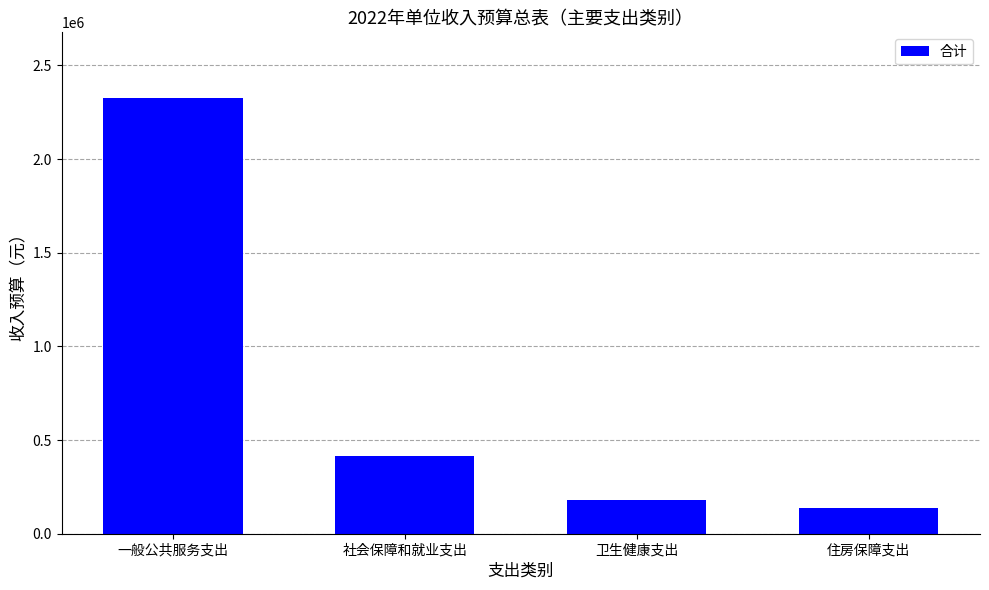

What is the value of the 2nd bar from the left?

414500